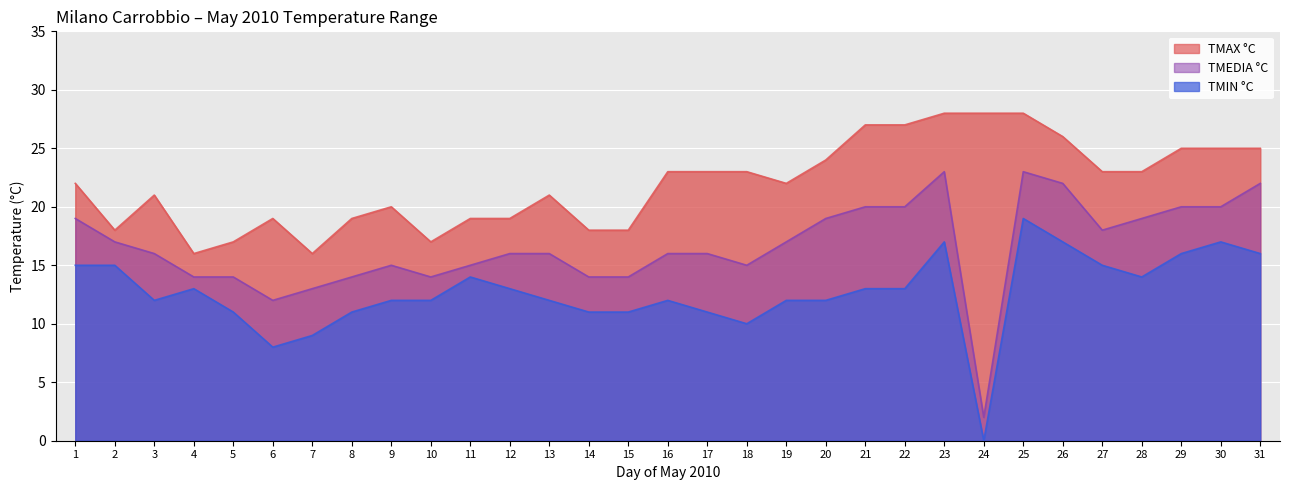

What is the value of the TMAX °C point at the 19th from the left?

22